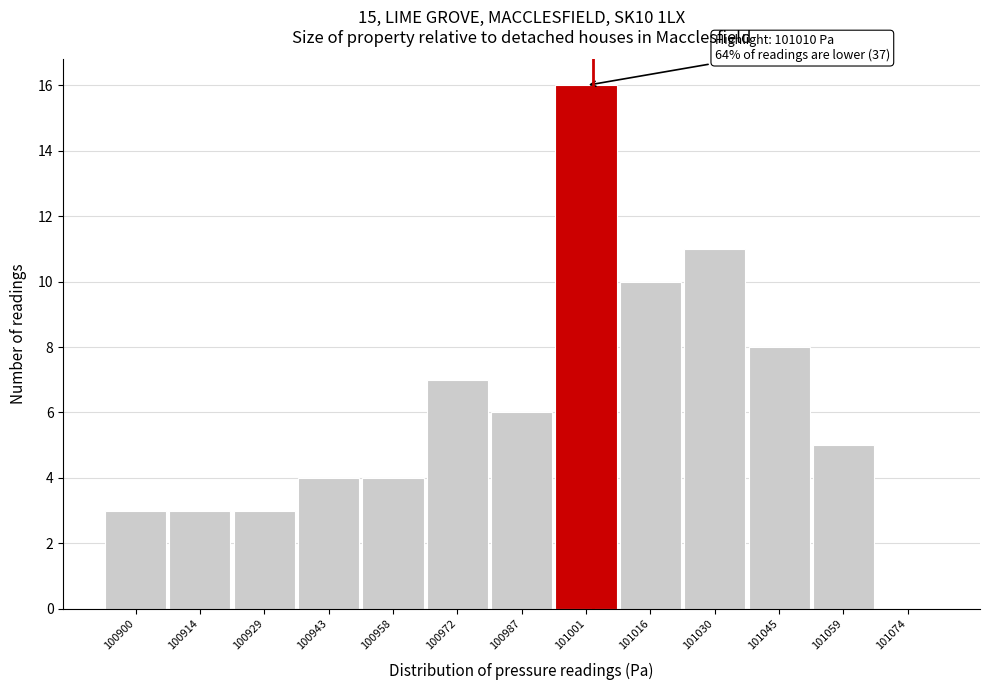

Reading left to right, extract all data points from this chart.

100900=3	100914=3	100929=3	100943=4	100958=4	100972=7	100987=6	101001=16	101016=10	101030=11	101045=8	101059=5	101074=0